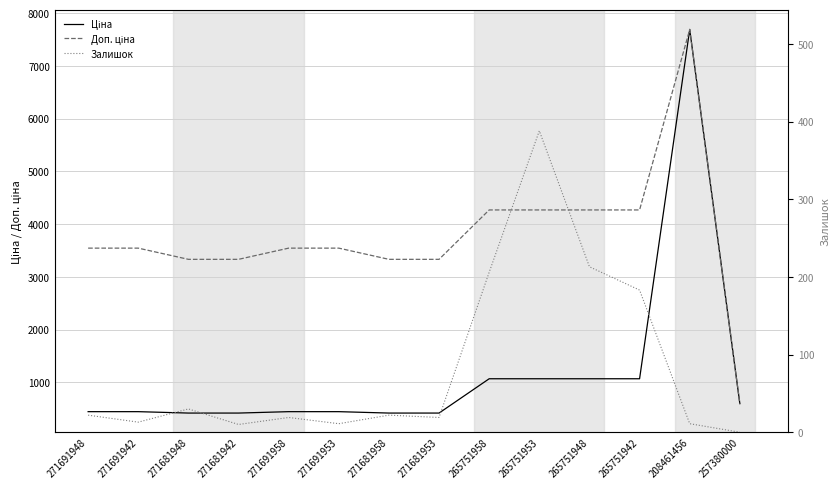

Count the number of categories in the chart.

14